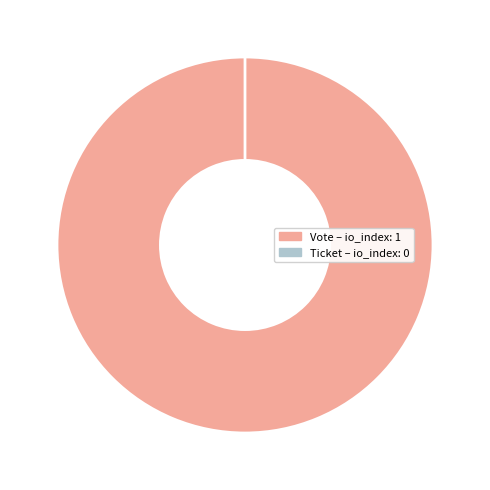

What is the smallest slice in the pie chart?

Ticket (tx_type)